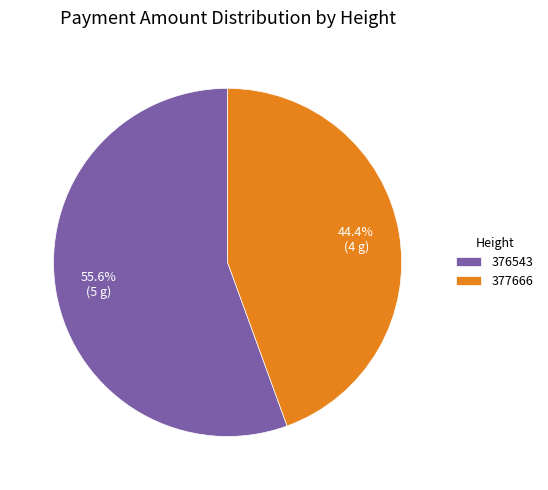

How many slices are in this pie chart?

2